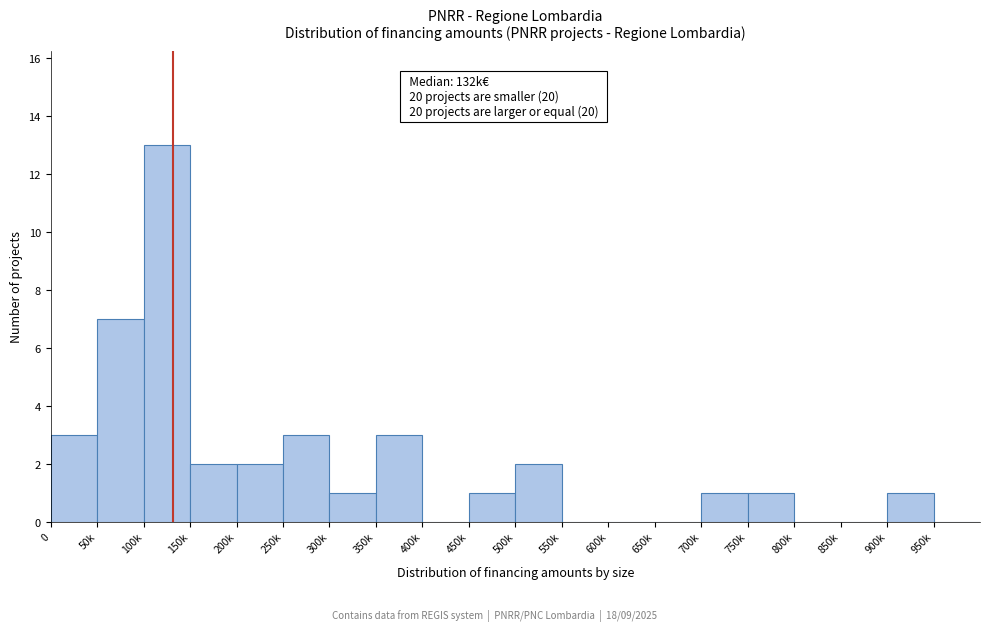

Reading left to right, list all the values displayed in this chart.

0=3	50k=7	100k=13	150k=2	200k=2	250k=3	300k=1	350k=3	400k=0	450k=1	500k=2	550k=0	600k=0	650k=0	700k=1	750k=1	800k=0	850k=0	900k=1	950k=0